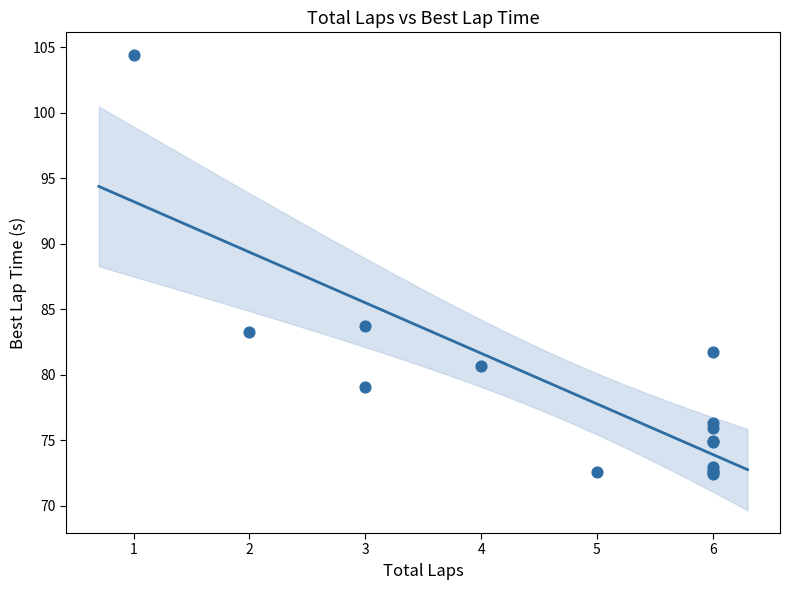

What Y value in the scatter plot is closest to 88?

83.7